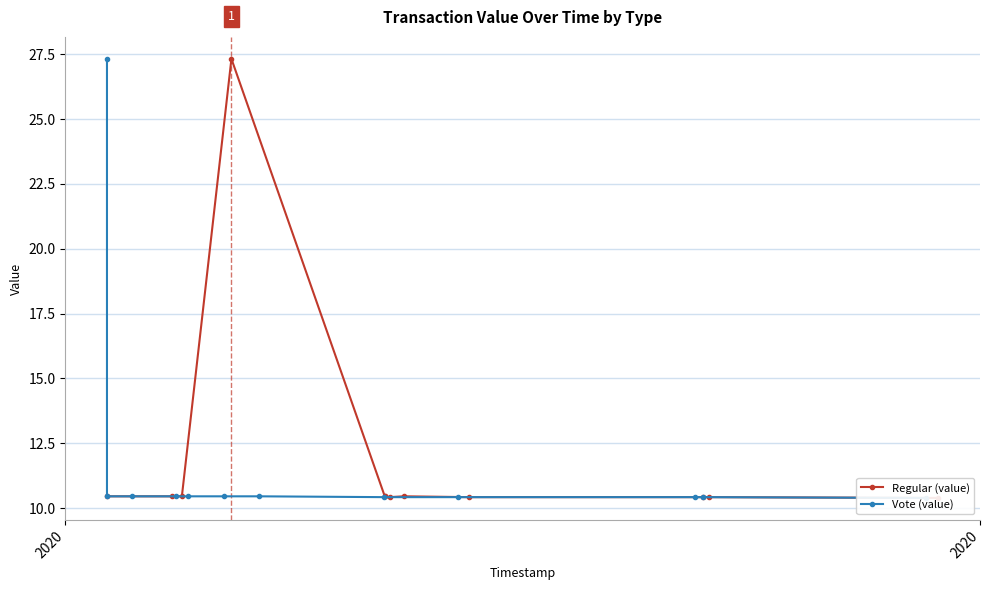

What is the maximum value for Regular (value)?

27.3